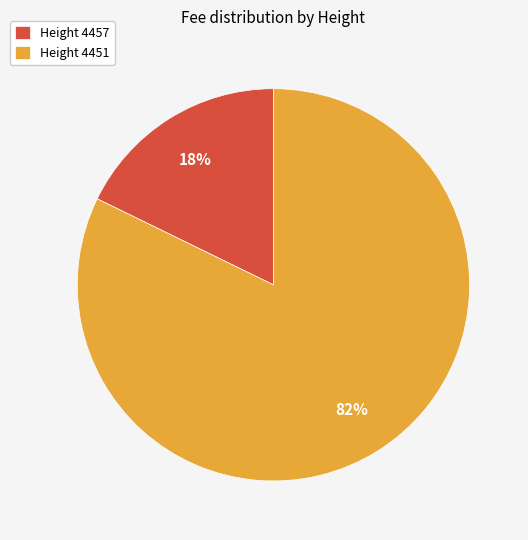

To the nearest percent, what is the difference between the largest and smallest slice percentages?

64%